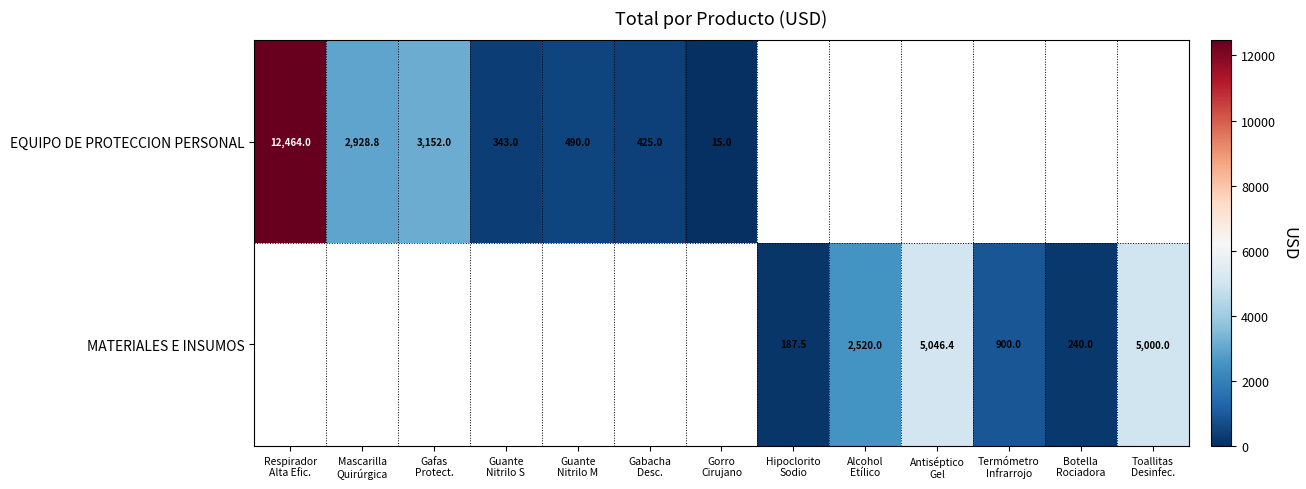

Rank the series by their average value, from lowest to highest.

EQUIPO DE PROTECCION PERSONAL, MATERIALES E INSUMOS